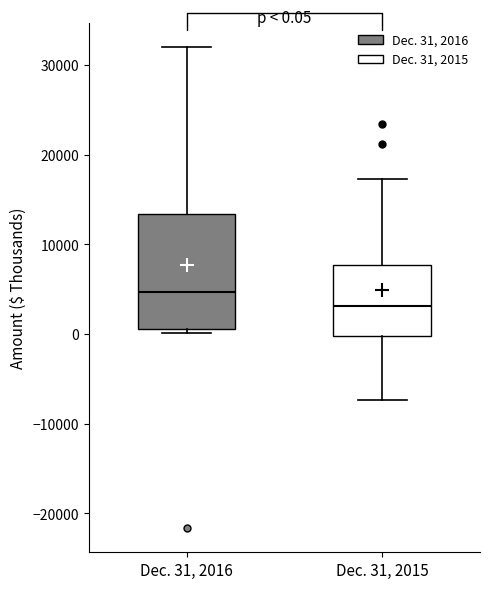

Which box has the highest median line?

Dec. 31, 2016